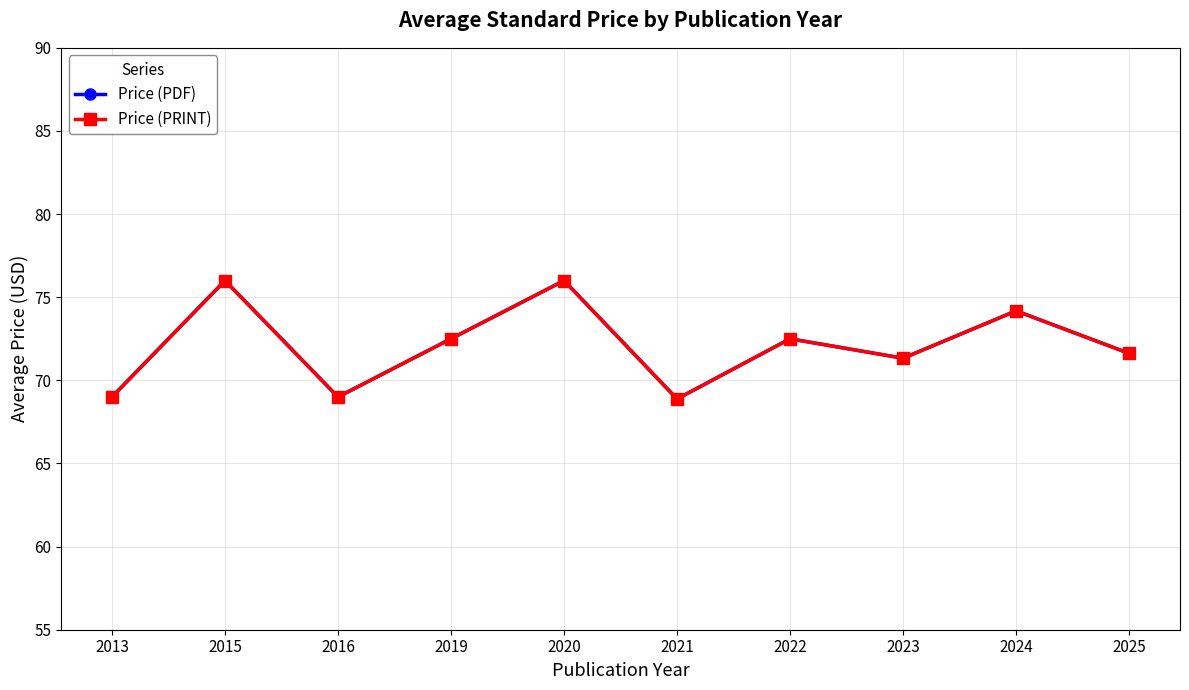

The Price (PRINT) series shows 74.2 at 2024. True or false?

True